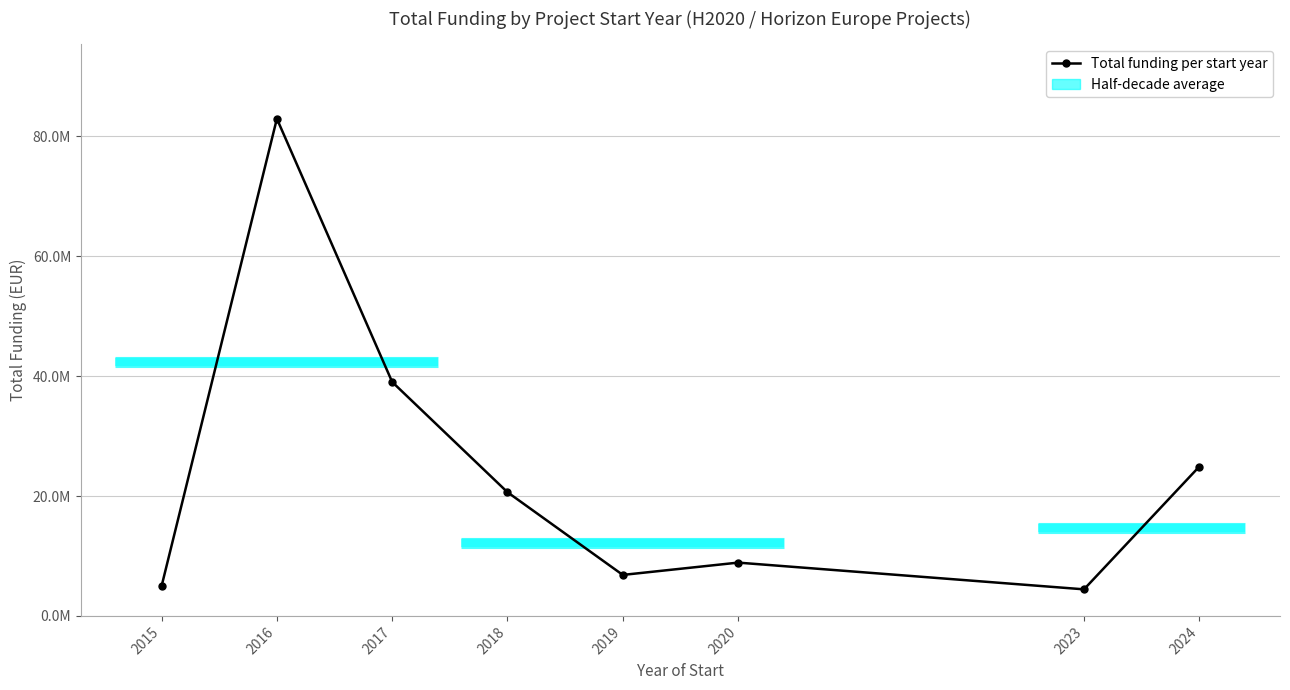

How many points are lower than both their immediate neighbors (excluding endpoints)?

2